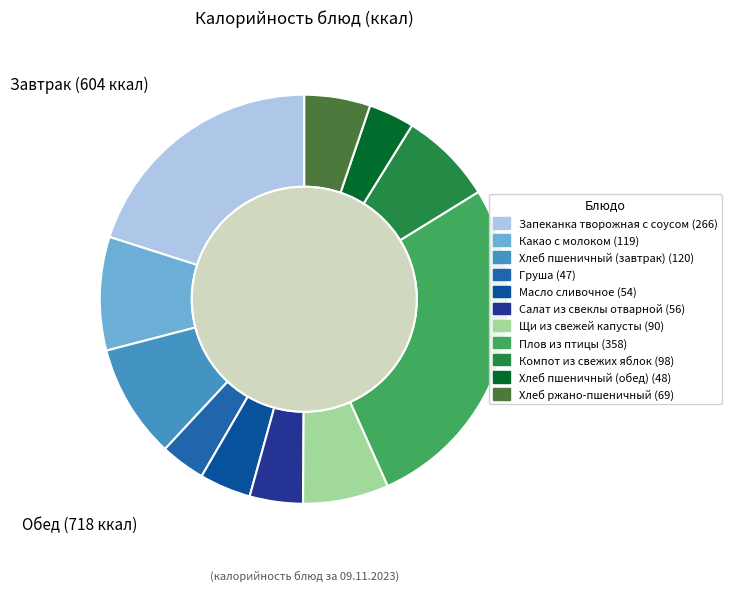

To the nearest percent, what is the combined percentage of Запеканка творожная с соусом and Хлеб ржано-пшеничный?

25%